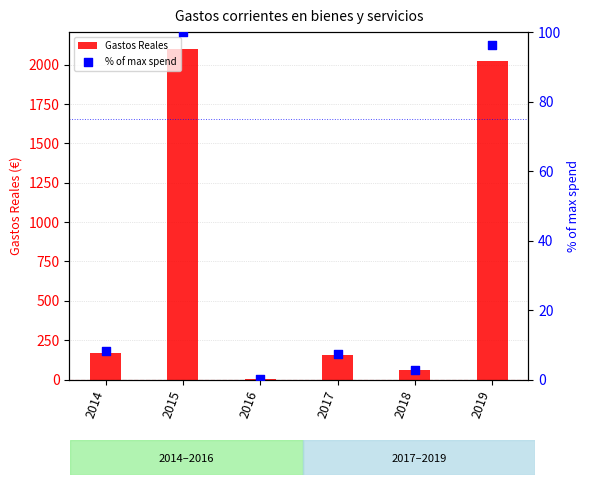

Which series has the largest total across all categories?

Gastos Reales